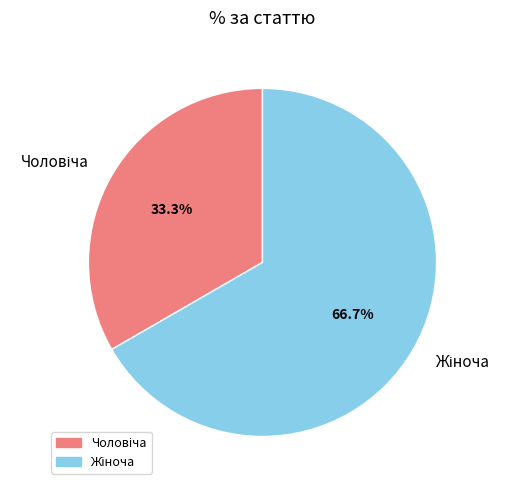

Is there a majority slice in this chart?

Yes